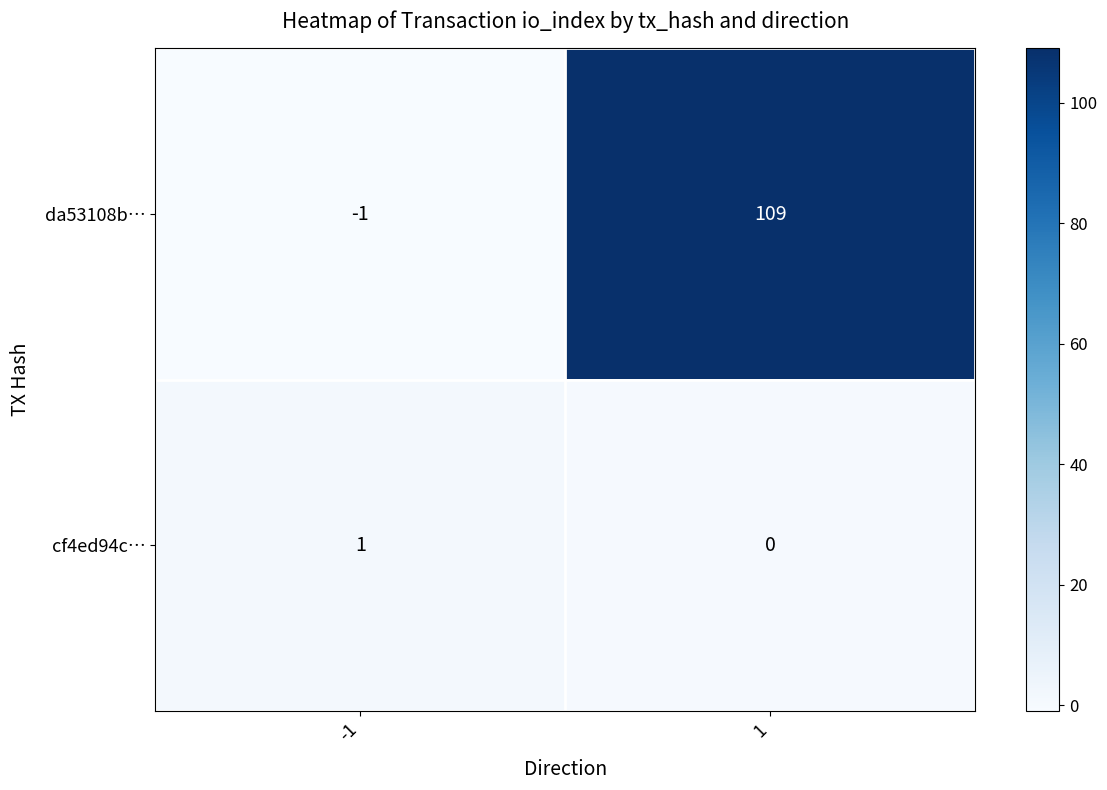

What is the spread (max minus min) of values at -1?

2